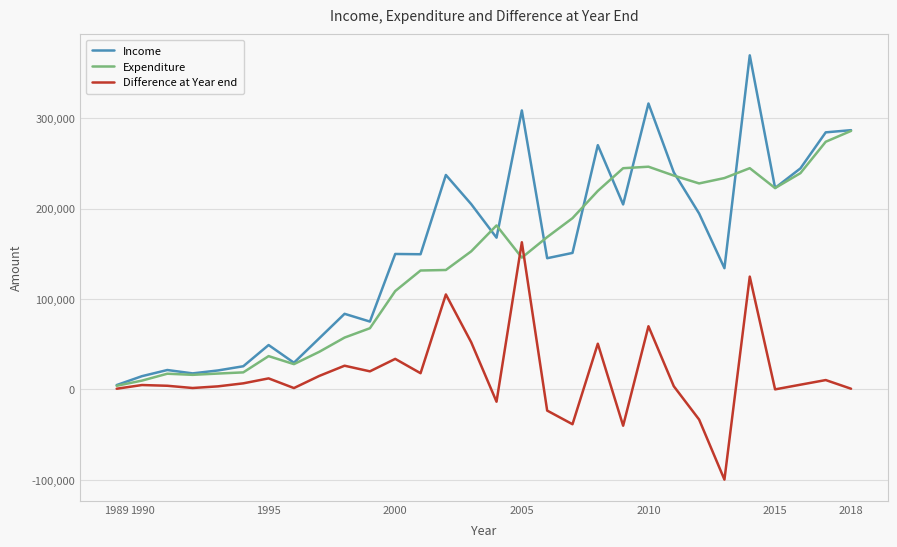

Which series has the widest spread of values?

Income